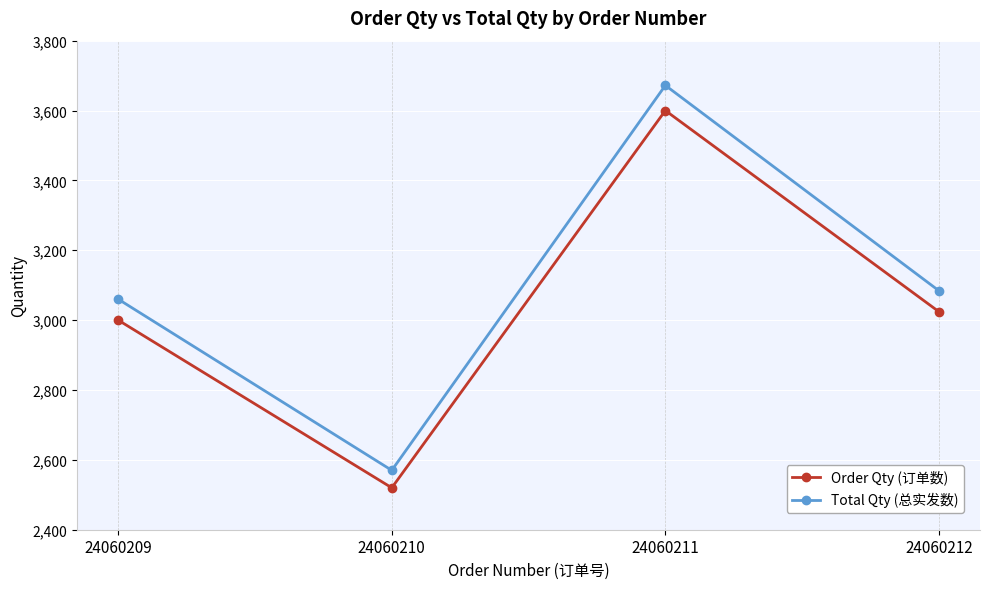

List the series in order of their peak value, highest first.

Total Qty (总实发数), Order Qty (订单数)